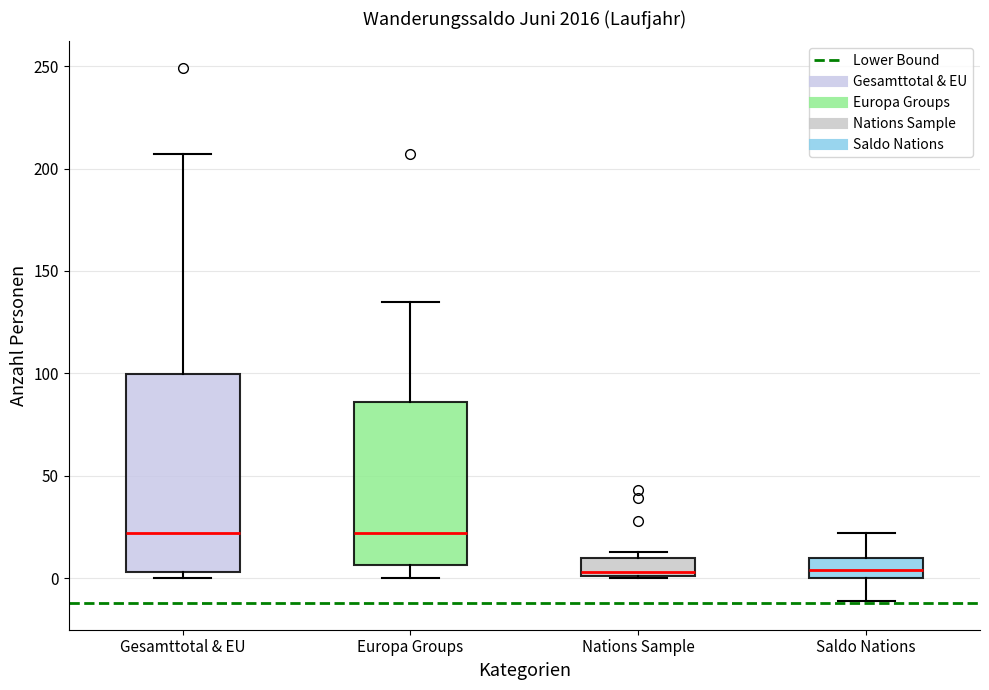

Reading left to right, transcribe this box plot: for each box, give where its median line is, the range the box spans, and where its two whiskers end, as read against the y-axis. The values are not printed on the chart, so give them approximately, as read against the axis.

Gesamttotal & EU: median 20, box 5 to 100, whiskers 0 to 205
Europa Groups: median 20, box 5 to 85, whiskers 0 to 135
Nations Sample: median 5, box 0 to 10, whiskers 0 to 15
Saldo Nations: median 5, box 0 to 10, whiskers -10 to 20